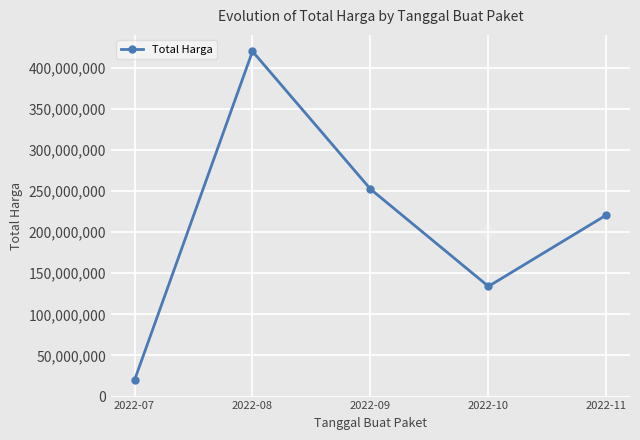

What is the maximum value shown in the chart?

420075000